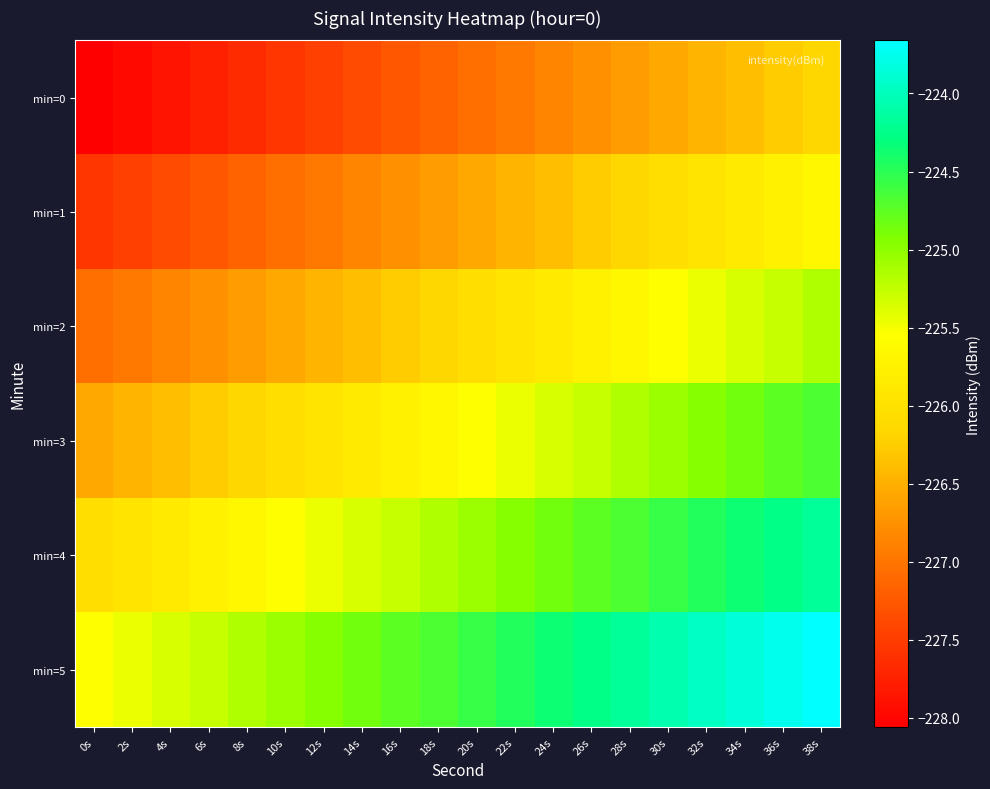

List the series in order of their peak value, highest first.

min=5, min=4, min=3, min=2, min=1, min=0